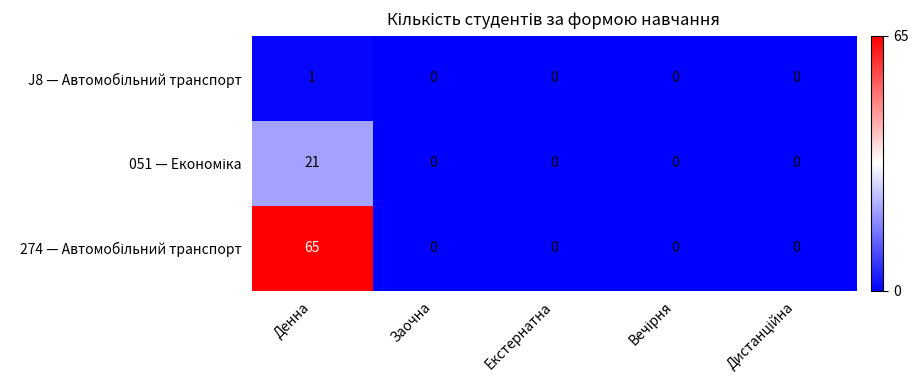

At which category does the chart reach its peak across all series?

Денна